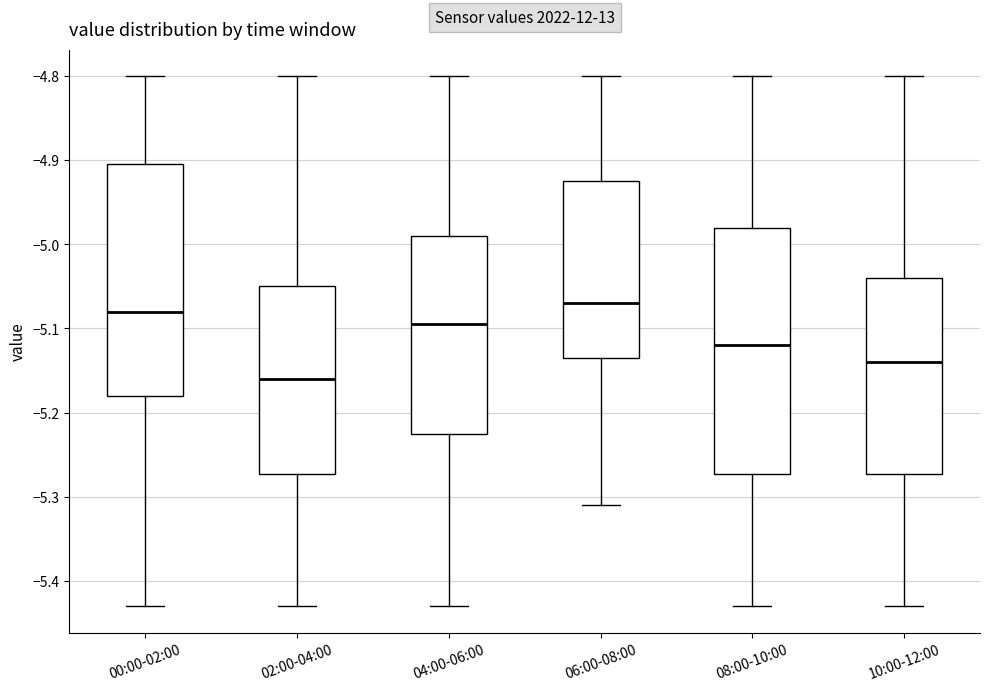

Reading left to right, read every box against the y-axis: the position of its median line, the range the box covers, and the ends of its whiskers. The values are not printed on the chart, so give them approximately, as read against the axis.

00:00-02:00: median -5.08, box -5.18 to -4.90, whiskers -5.43 to -4.80
02:00-04:00: median -5.16, box -5.27 to -5.05, whiskers -5.43 to -4.80
04:00-06:00: median -5.09, box -5.22 to -4.99, whiskers -5.43 to -4.80
06:00-08:00: median -5.07, box -5.13 to -4.92, whiskers -5.31 to -4.80
08:00-10:00: median -5.12, box -5.27 to -4.98, whiskers -5.43 to -4.80
10:00-12:00: median -5.14, box -5.27 to -5.04, whiskers -5.43 to -4.80